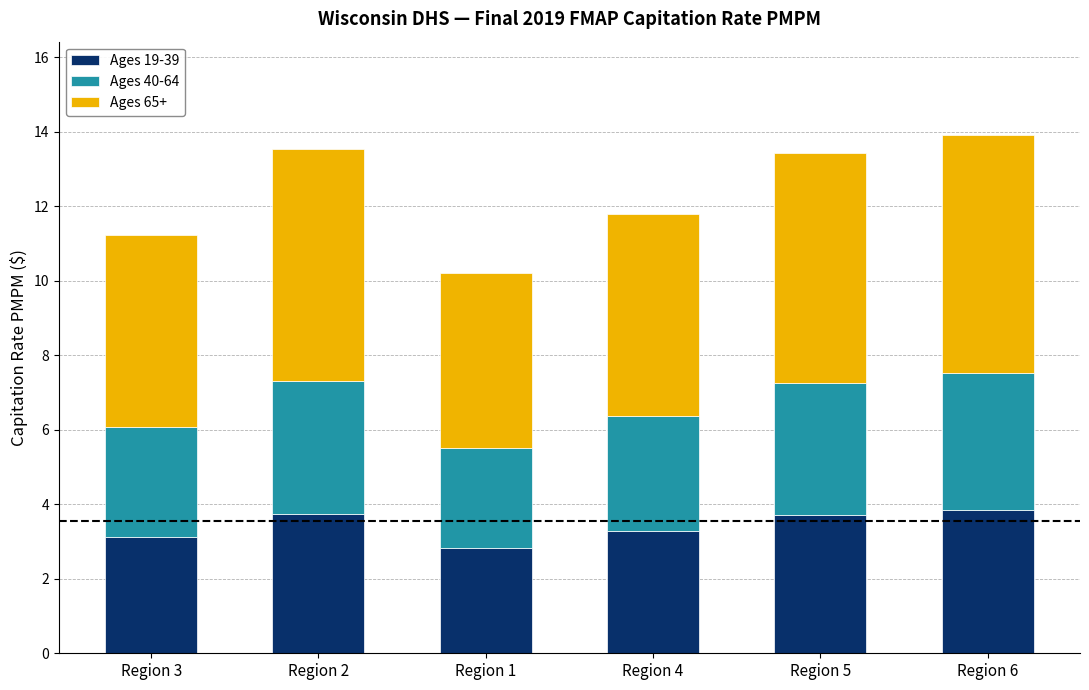

What is the difference between the maximum and minimum values in the Ages 19-39 series?

1.0